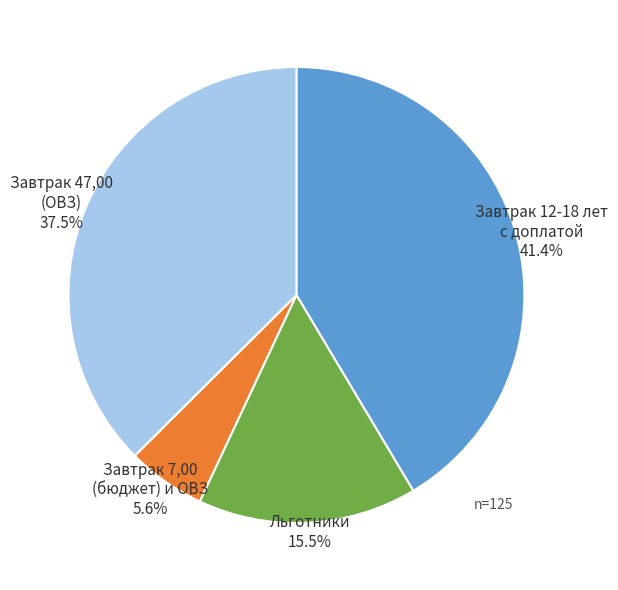

Does any single category account for the majority?

No